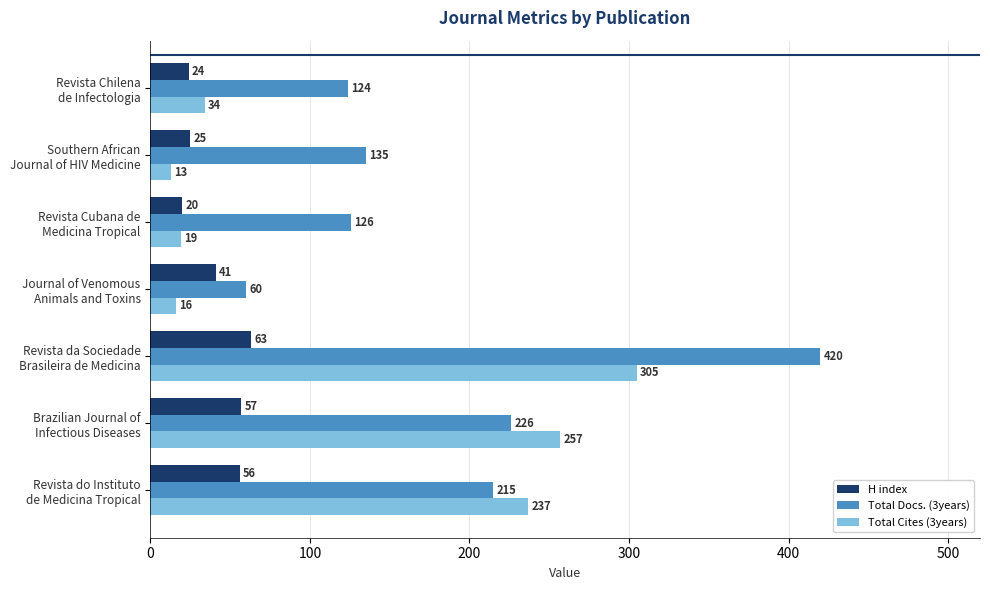

Which series has the widest spread of values?

Total Docs. (3years)